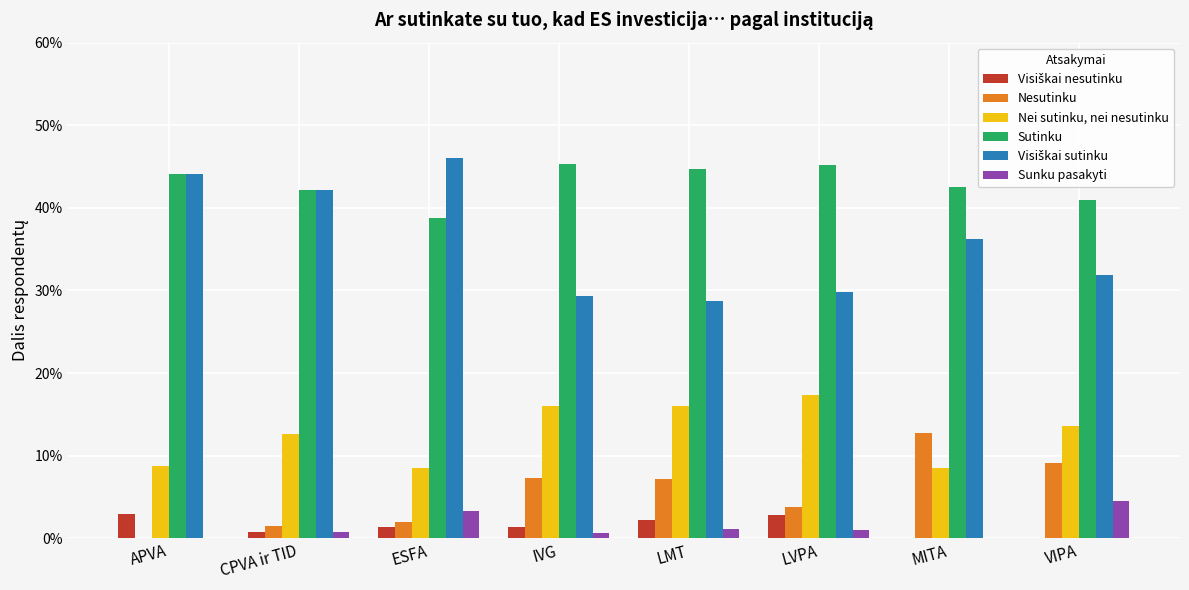

Reading right to left, what are all the values shown in this chart?

Visiškai nesutinku: VIPA=0.0	MITA=0.0	LVPA=0.0	LMT=0.0	IVG=0.0	ESFA=0.0	CPVA ir TID=0.0	APVA=0.0
Nesutinku: VIPA=0.1	MITA=0.1	LVPA=0.0	LMT=0.1	IVG=0.1	ESFA=0.0	CPVA ir TID=0.0	APVA=0.0
Nei sutinku, nei nesutinku: VIPA=0.1	MITA=0.1	LVPA=0.2	LMT=0.2	IVG=0.2	ESFA=0.1	CPVA ir TID=0.1	APVA=0.1
Sutinku: VIPA=0.4	MITA=0.4	LVPA=0.5	LMT=0.4	IVG=0.5	ESFA=0.4	CPVA ir TID=0.4	APVA=0.4
Visiškai sutinku: VIPA=0.3	MITA=0.4	LVPA=0.3	LMT=0.3	IVG=0.3	ESFA=0.5	CPVA ir TID=0.4	APVA=0.4
Sunku pasakyti: VIPA=0.0	MITA=0.0	LVPA=0.0	LMT=0.0	IVG=0.0	ESFA=0.0	CPVA ir TID=0.0	APVA=0.0